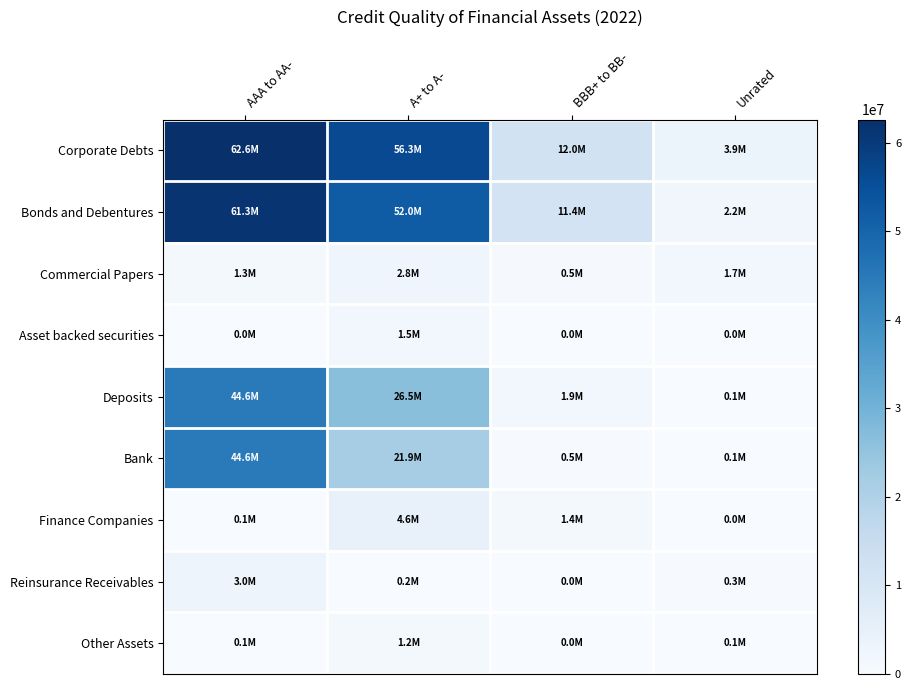

Reading left to right, extract all data points from this chart.

Corporate Debts: AAA to AA-=62587335.9	A+ to A-=56327131.8	BBB+ to BB-=11986705.8	Unrated=3897418.1
Bonds and Debentures: AAA to AA-=61277629.6	A+ to A-=51996355.7	BBB+ to BB-=11448445.6	Unrated=2165127.5
Commercial Papers: AAA to AA-=1309706.3	A+ to A-=2808990.0	BBB+ to BB-=538260.2	Unrated=1732290.6
Asset backed securities: AAA to AA-=0.0	A+ to A-=1521786.1	BBB+ to BB-=0.0	Unrated=0.0
Deposits: AAA to AA-=44643438.1	A+ to A-=26495942.4	BBB+ to BB-=1893841.3	Unrated=68576.8
Bank: AAA to AA-=44588242.5	A+ to A-=21900899.3	BBB+ to BB-=468039.6	Unrated=68576.8
Finance Companies: AAA to AA-=55195.6	A+ to A-=4595043.1	BBB+ to BB-=1425801.7	Unrated=0.0
Reinsurance Receivables: AAA to AA-=2981688.2	A+ to A-=182882.0	BBB+ to BB-=0.0	Unrated=318179.9
Other Assets: AAA to AA-=129865.3	A+ to A-=1205288.5	BBB+ to BB-=0.0	Unrated=65146.9